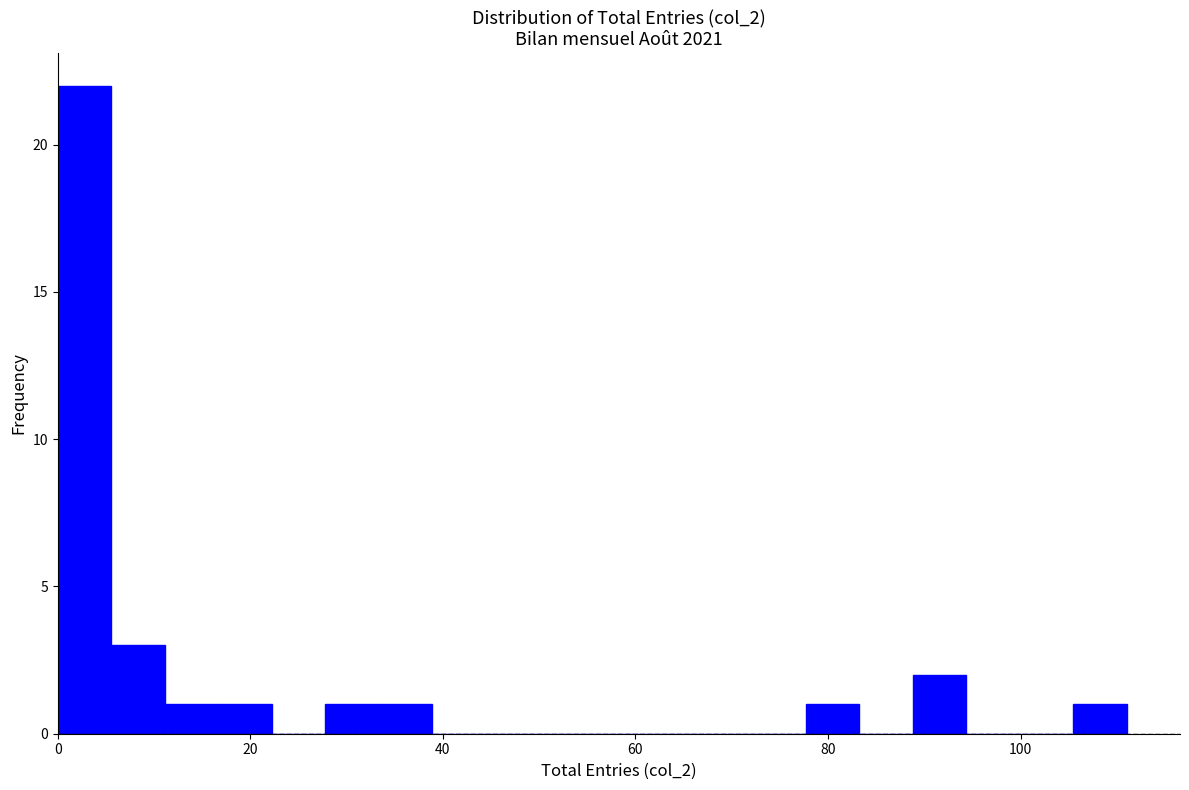

Around what value on the x-axis is the tallest bar? Give the approximate position of its centre, as read against the axis.

2